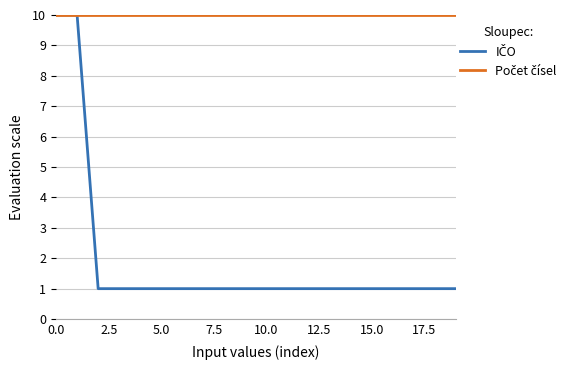

Reading left to right, what are all the values shown in this chart?

IČO: 10	10	1	1	1	1	1	1	1	1	1	1	1	1	1	1	1	1	1	1
Počet čísel: 10	10	10	10	10	10	10	10	10	10	10	10	10	10	10	10	10	10	10	10